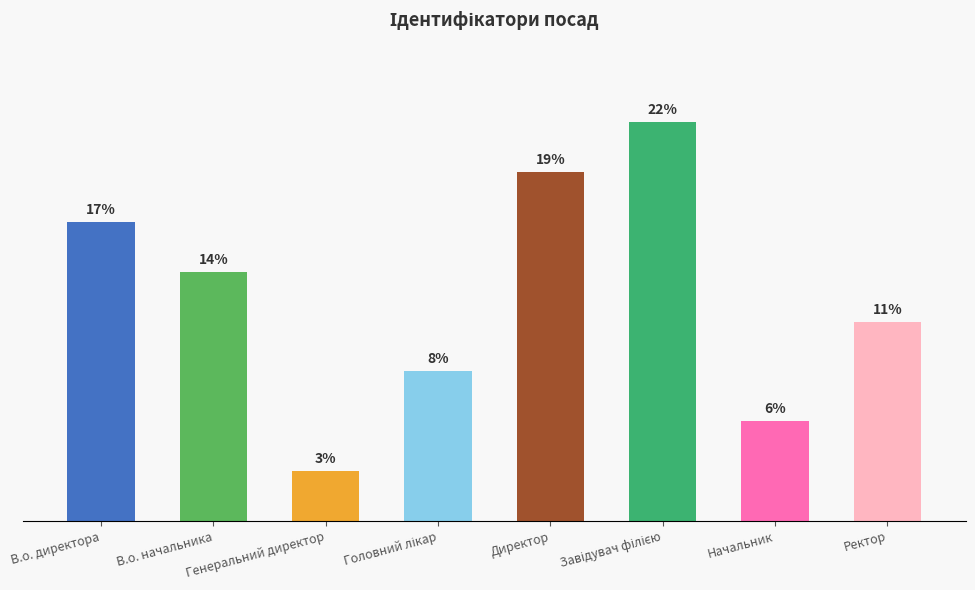

Does the chart contain any negative values?

No